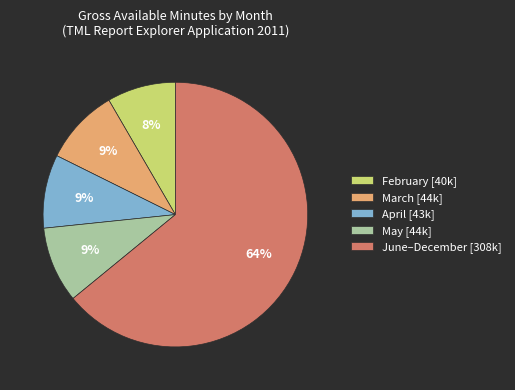

Is there a majority slice in this chart?

Yes